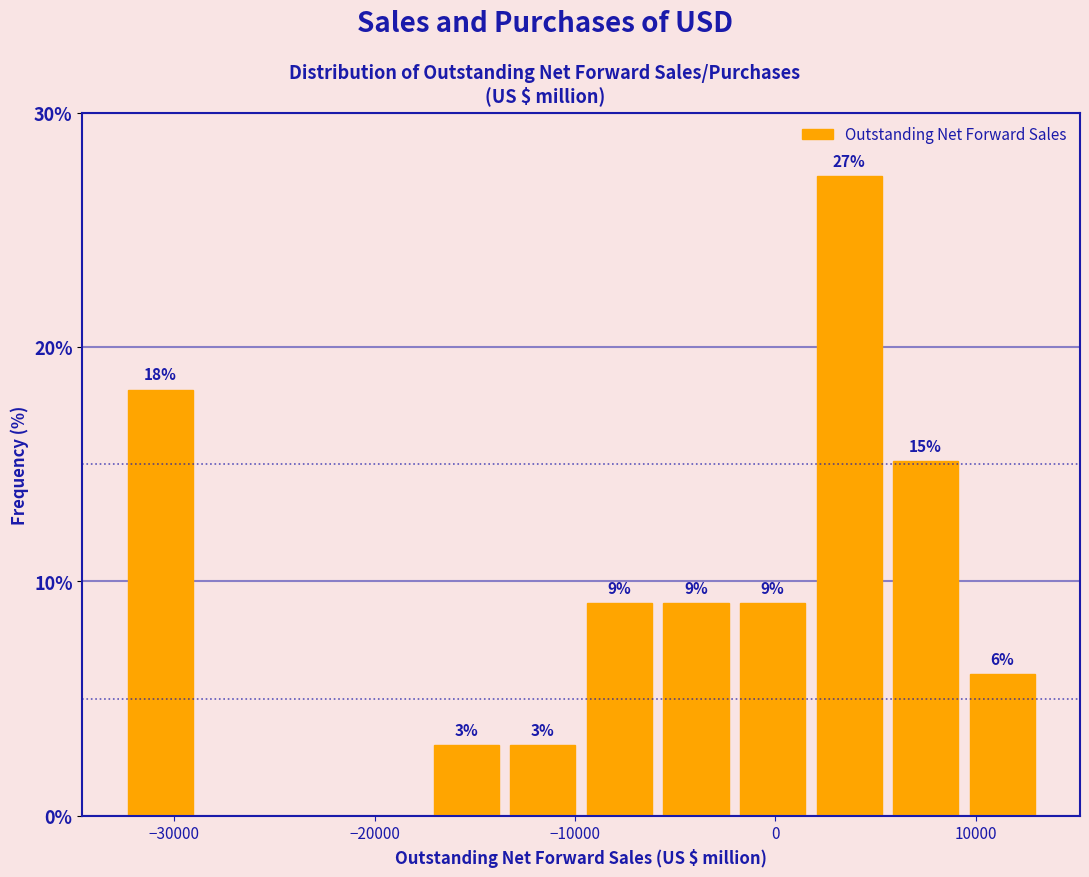

Read against the x-axis, roughly where is the centre of the tallest bar?

4000